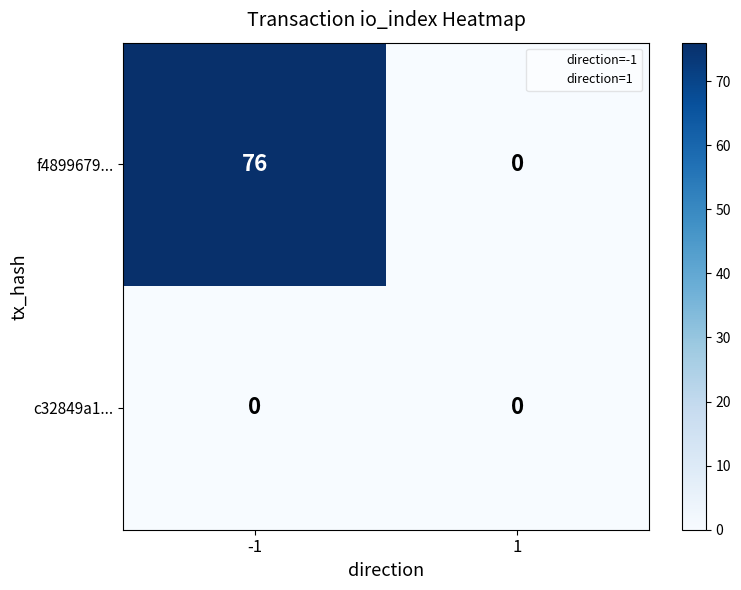

What is the greatest value displayed?

76